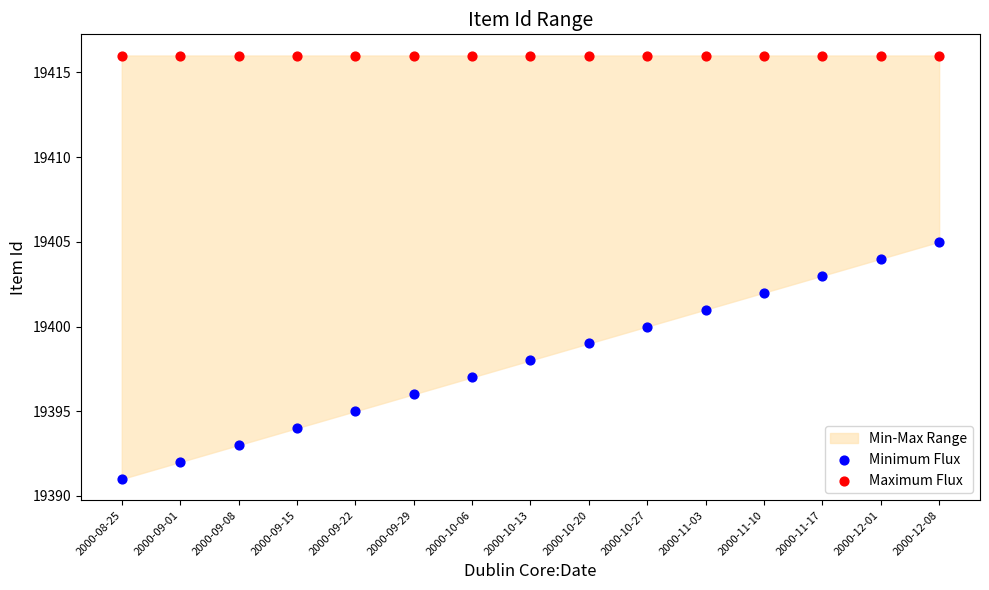

Which series reaches the maximum Y coordinate?

Maximum Flux